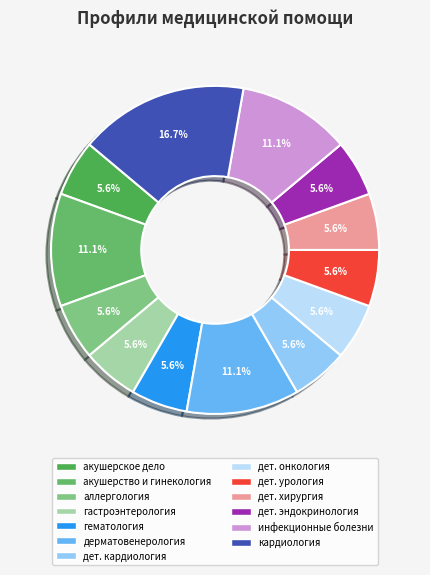

How many slices are in this pie chart?

13